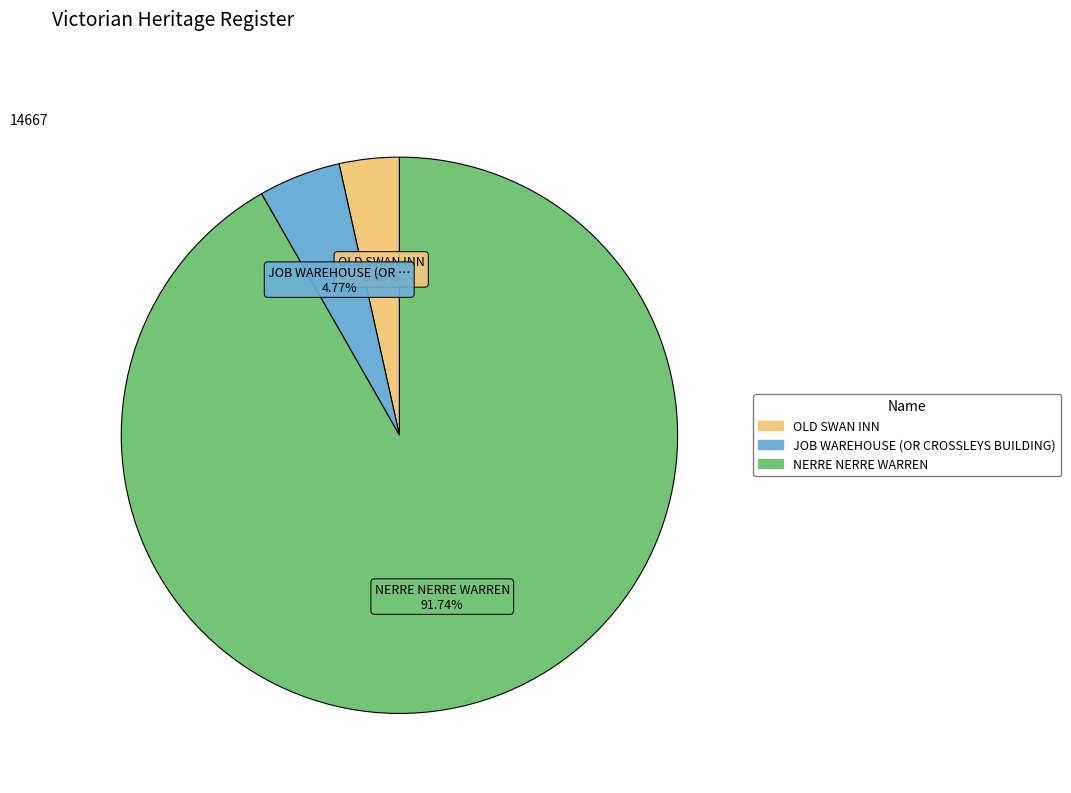

How many segments does this pie chart have?

3